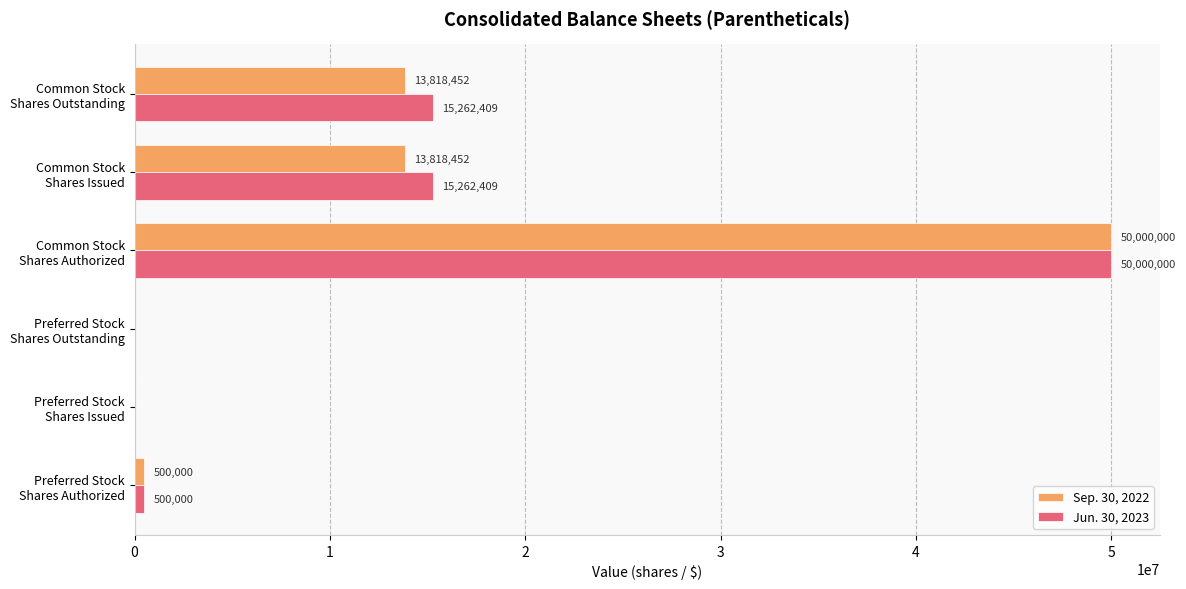

At which label does Jun. 30, 2023 reach its peak?

Common Stock
Shares Authorized